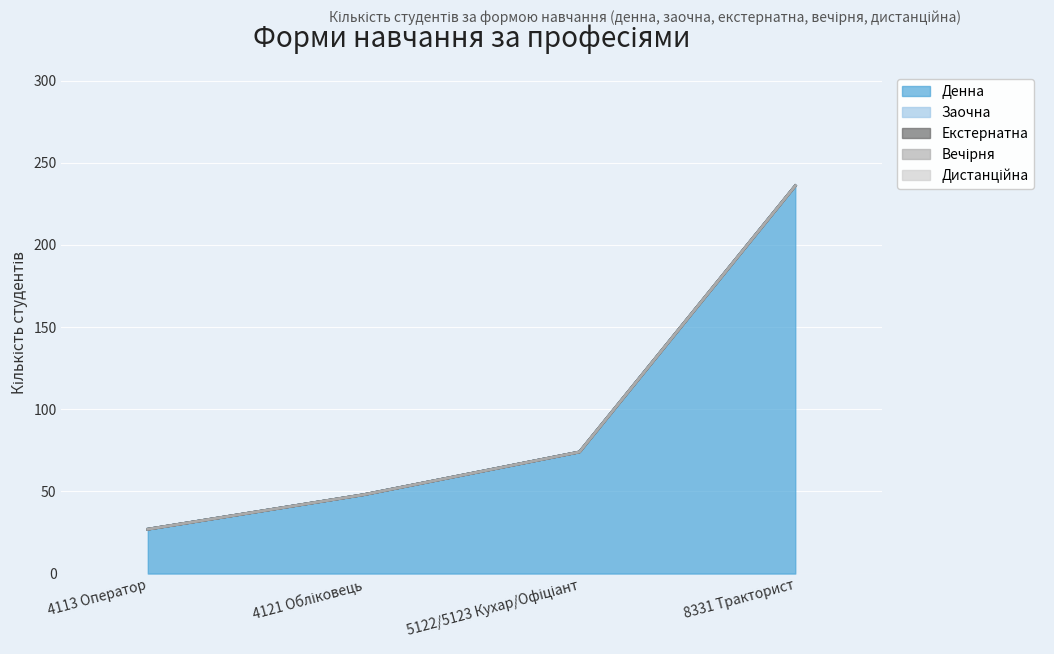

What position from the left is 4113 Оператор?

1